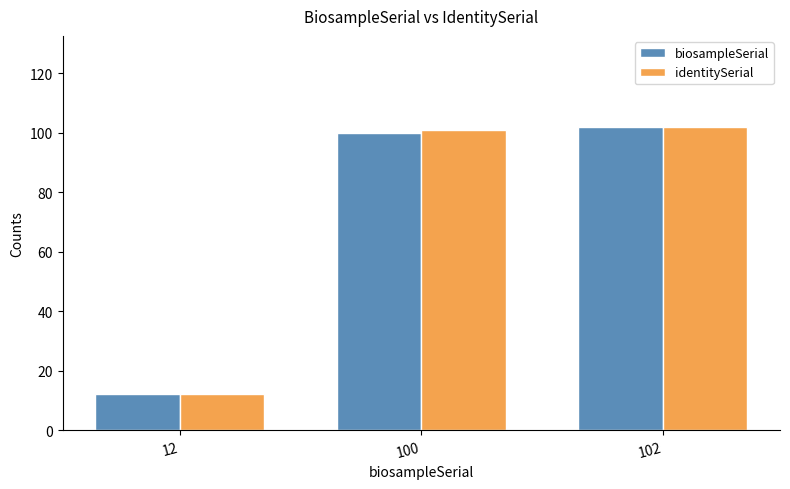

Are the bars grouped side by side (vs. stacked)?

Yes